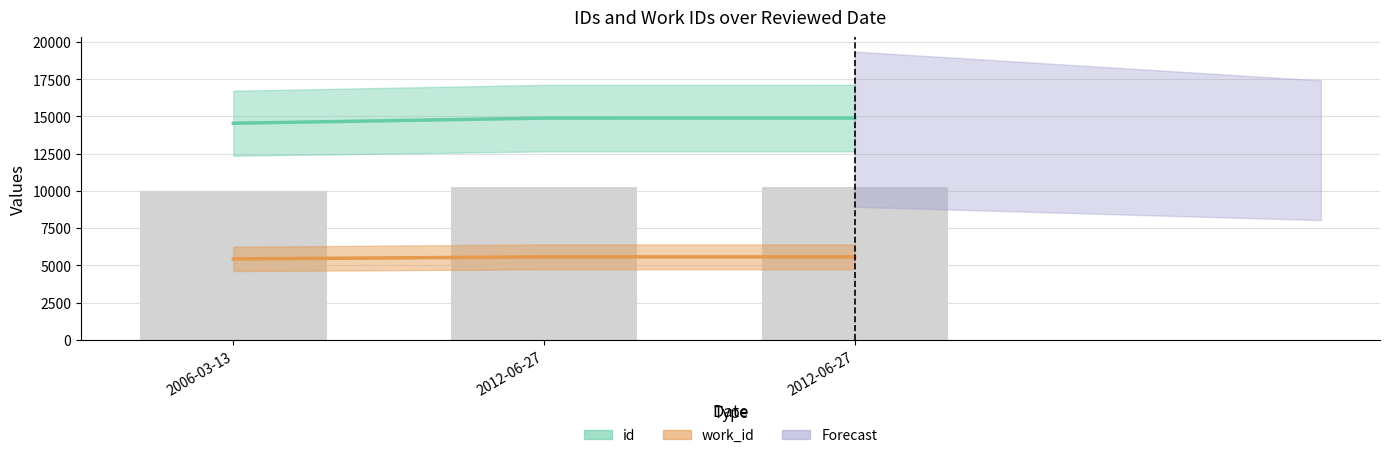

What is the change in value from 2012-06-27 to 2012-06-27?

+0.5